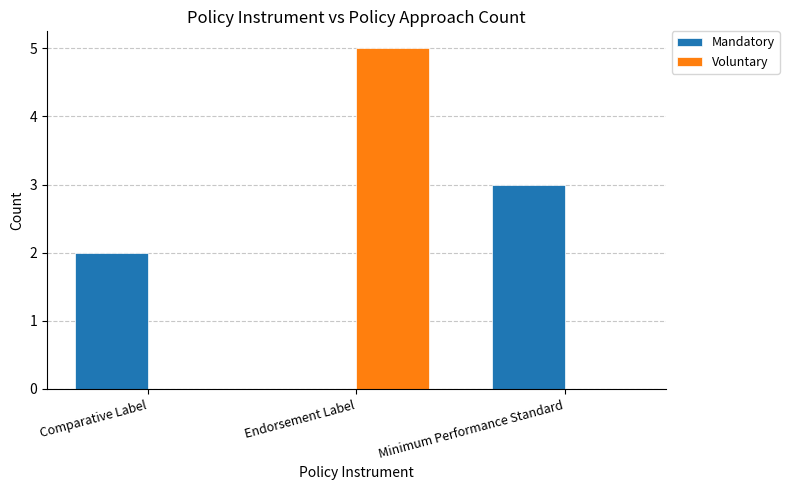

What is the sum of all Voluntary values?

5